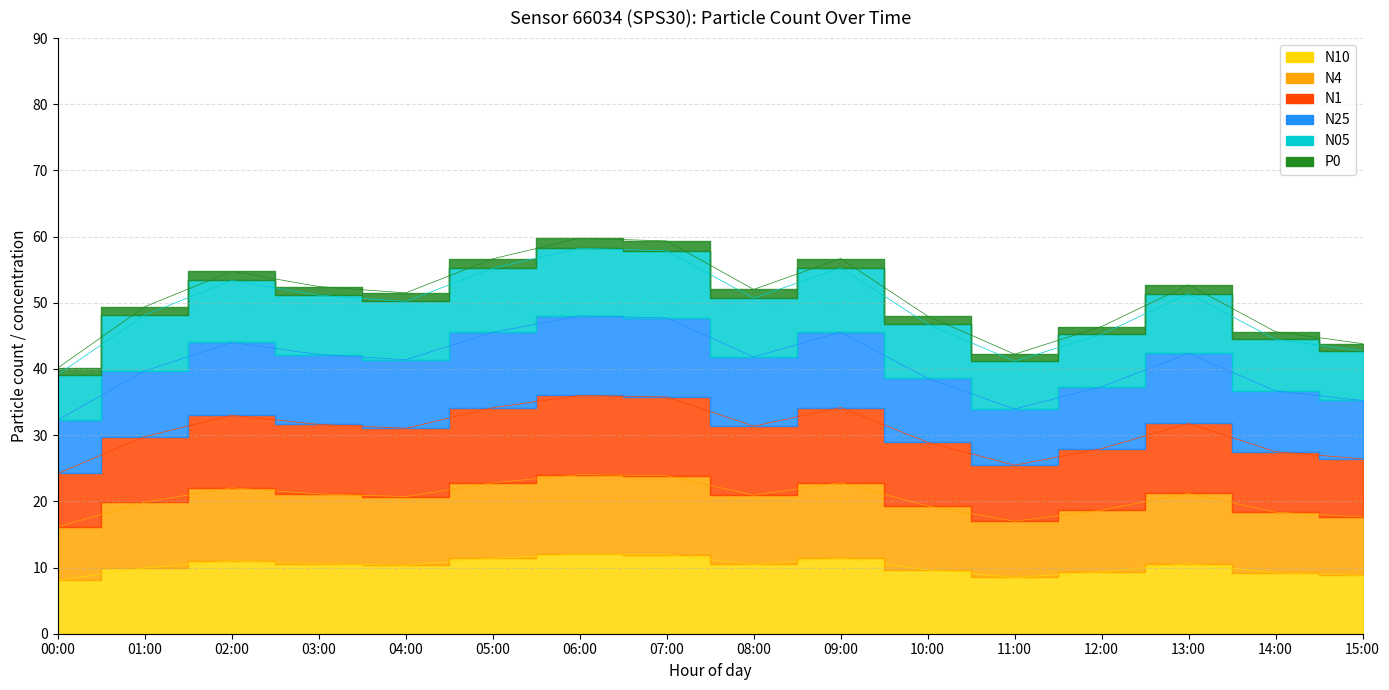

In N1, how many points are lower than both neighbors (excluding endpoints)?

3